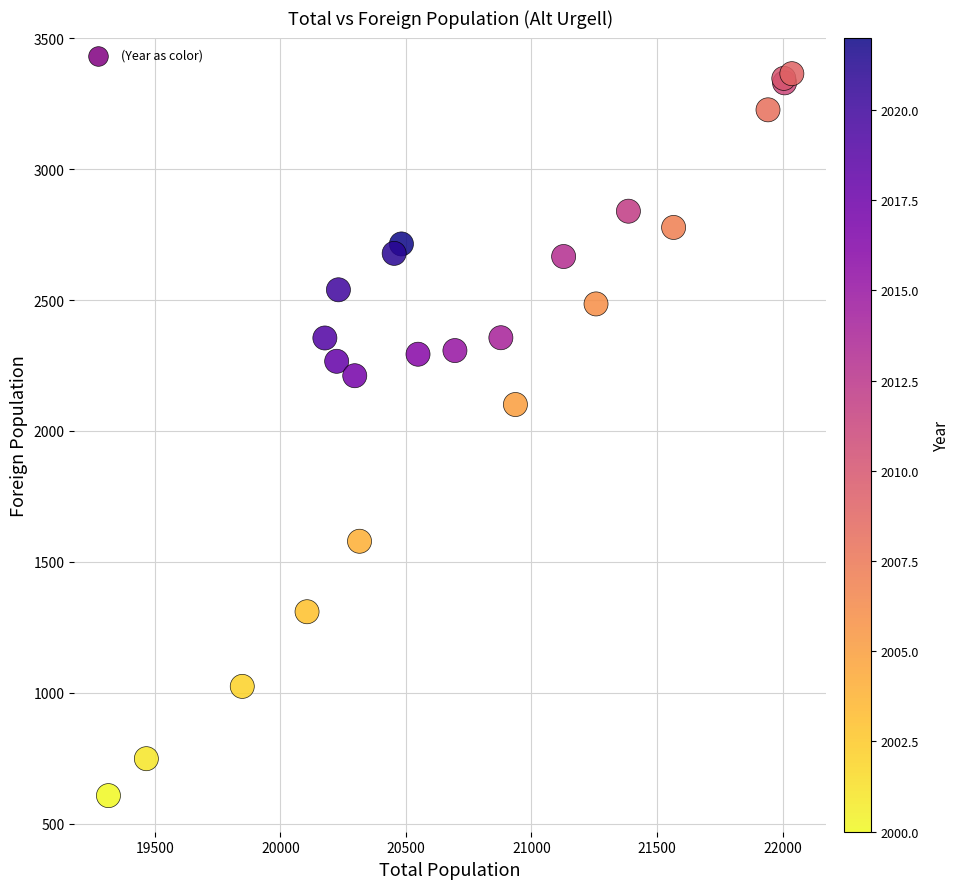

What Y value in the scatter plot is closest to 1986?

2101